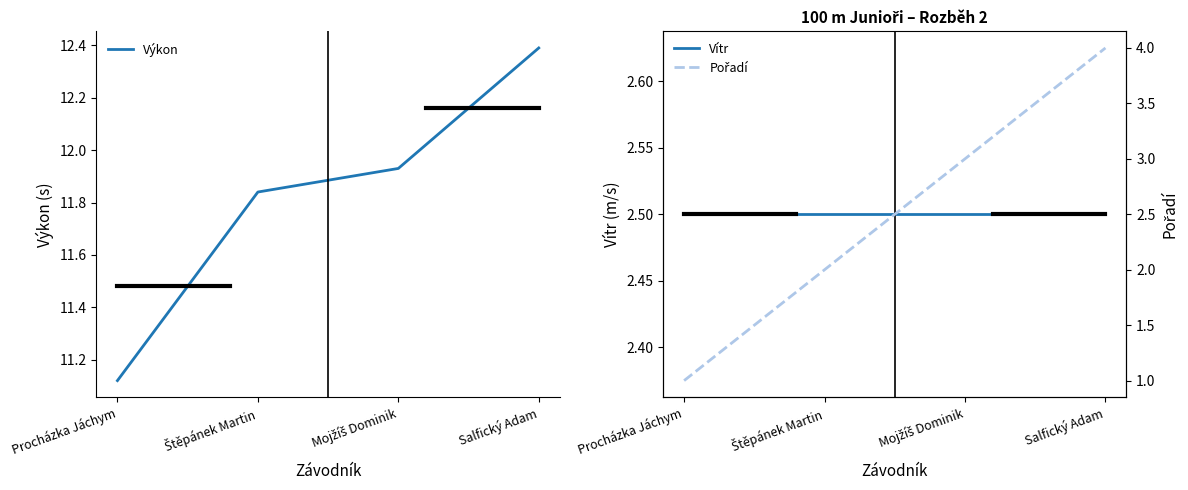

Between which two adjacent categories do Vítr and Pořadí first intersect?

Štěpánek Martin and Mojžíš Dominik